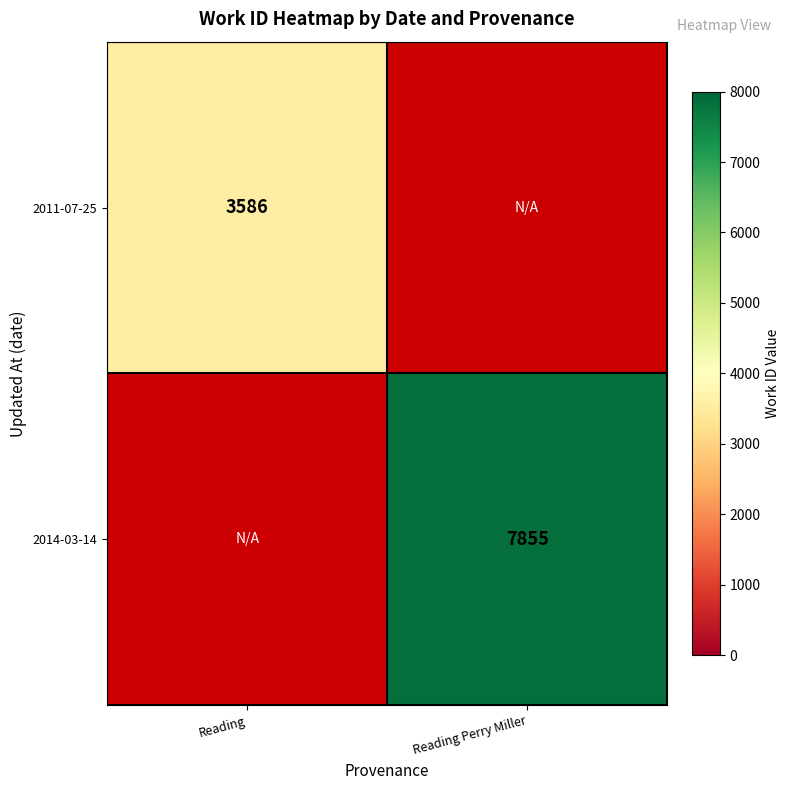

How many data points does each series have?

2